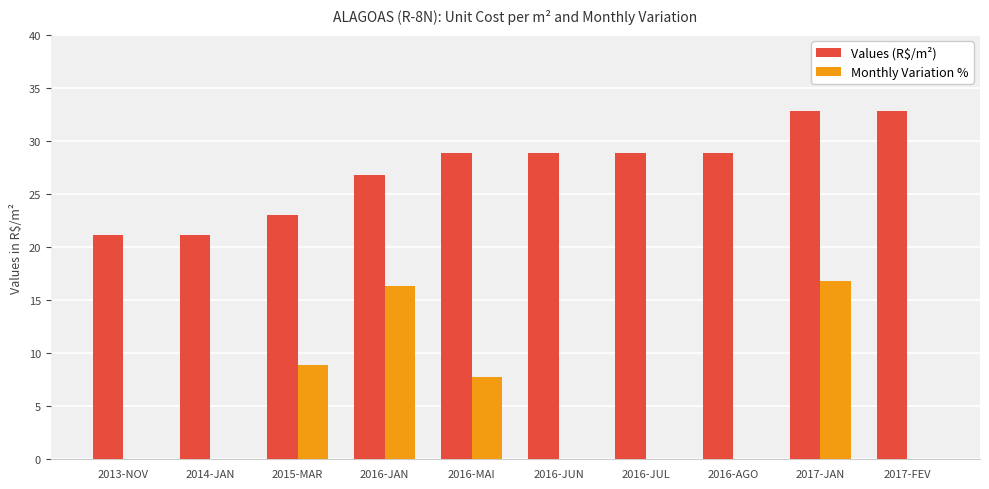

Reading left to right, extract all data points from this chart.

Values (R$/m²): 2013-NOV=21.2	2014-JAN=21.2	2015-MAR=23.1	2016-JAN=26.8	2016-MAI=28.9	2016-JUN=28.9	2016-JUL=28.9	2016-AGO=28.9	2017-JAN=32.9	2017-FEV=32.9
Monthly Variation %: 2013-NOV=0.0	2014-JAN=0.0	2015-MAR=8.9	2016-JAN=16.4	2016-MAI=7.7	2016-JUN=0.0	2016-JUL=0.0	2016-AGO=0.0	2017-JAN=16.8	2017-FEV=0.0